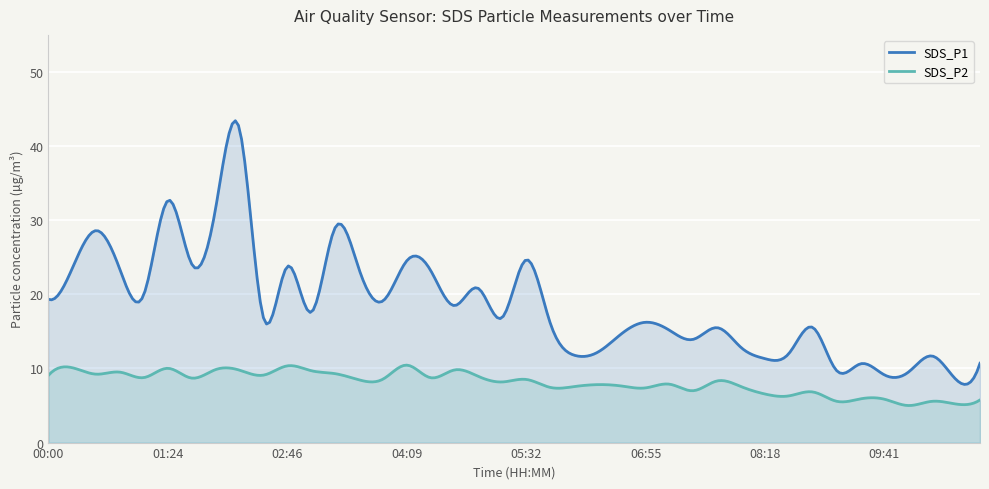

Rank the series by their maximum value, from highest to lowest.

SDS_P1, SDS_P2